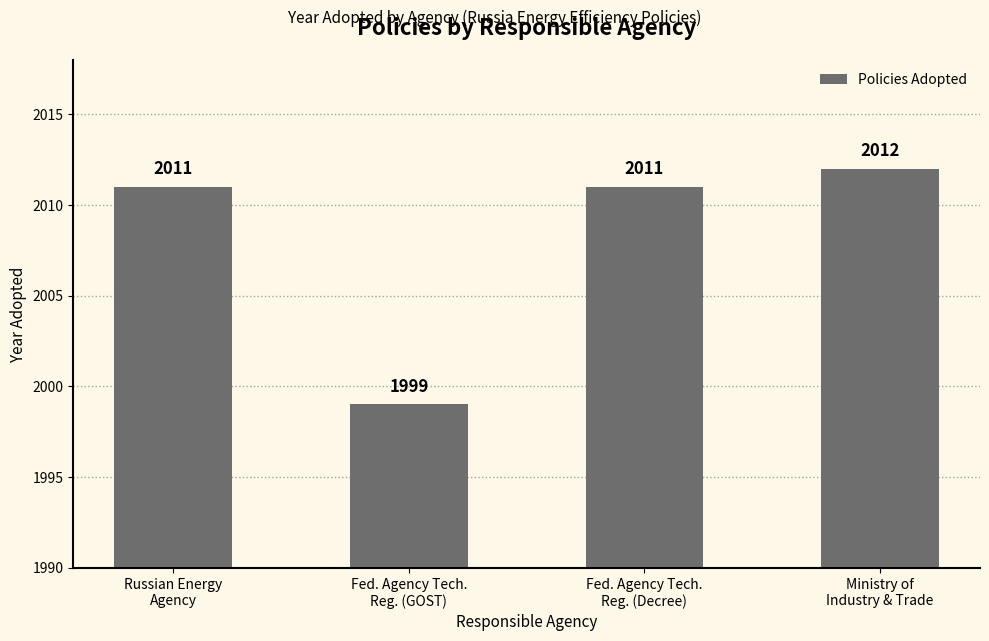

What is the smallest value displayed?

1999